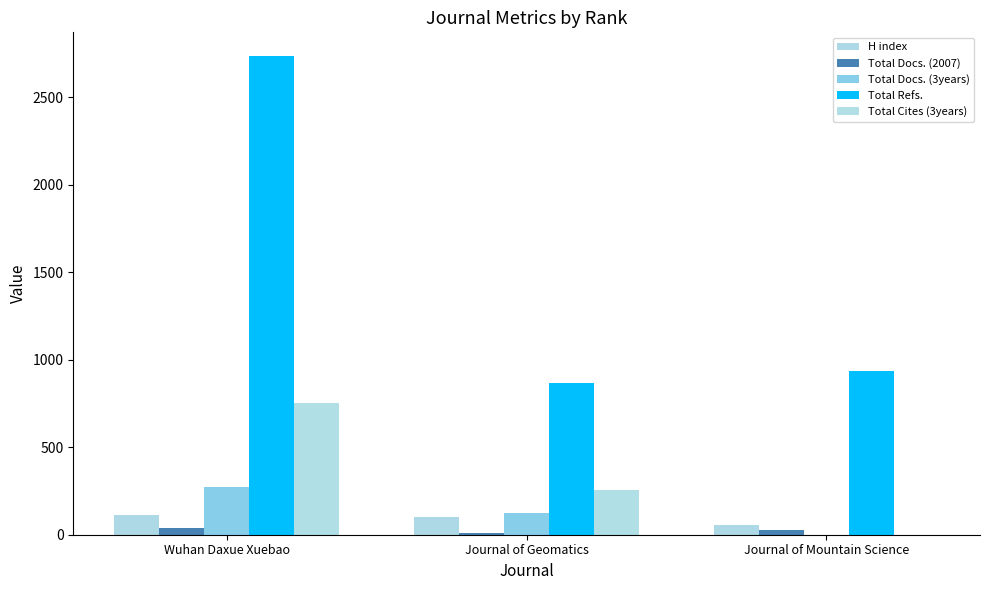

Is the value of Total Refs. at Journal of Geomatics greater than the value of Total Docs. (2007) at Journal of Mountain Science?

Yes